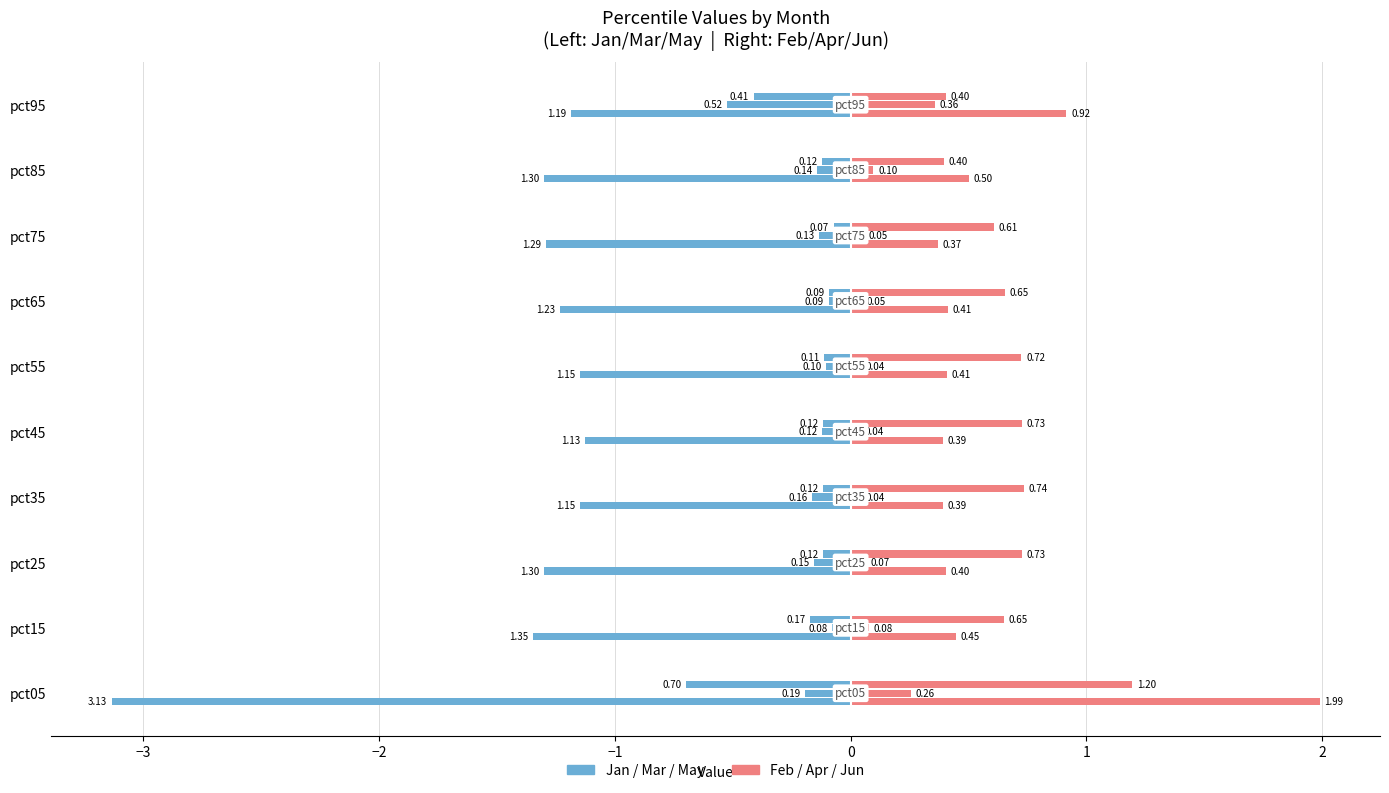

Reading left to right, list all the values displayed in this chart.

Jan: -3.1	-1.3	-1.3	-1.1	-1.1	-1.1	-1.2	-1.3	-1.3	-1.2
Feb: 2.0	0.4	0.4	0.4	0.4	0.4	0.4	0.4	0.5	0.9
Mar: -0.2	-0.1	-0.2	-0.2	-0.1	-0.1	-0.1	-0.1	-0.1	-0.5
Apr: 0.3	0.1	0.1	0.0	0.0	0.0	0.0	0.1	0.1	0.4
May: -0.7	-0.2	-0.1	-0.1	-0.1	-0.1	-0.1	-0.1	-0.1	-0.4
Jun: 1.2	0.7	0.7	0.7	0.7	0.7	0.7	0.6	0.4	0.4